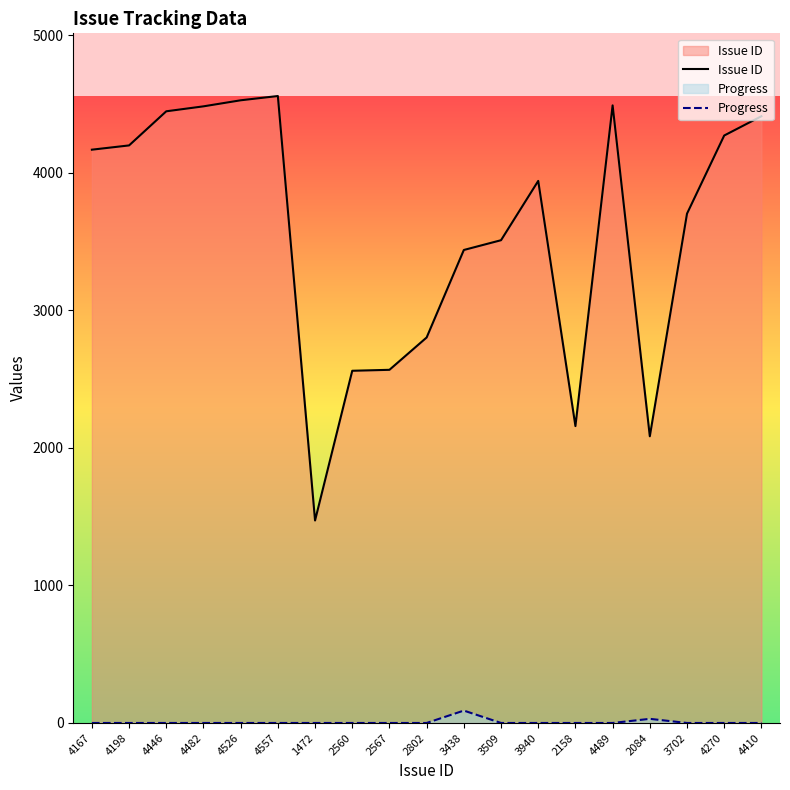

What is the highest value of the Issue ID series?

4557